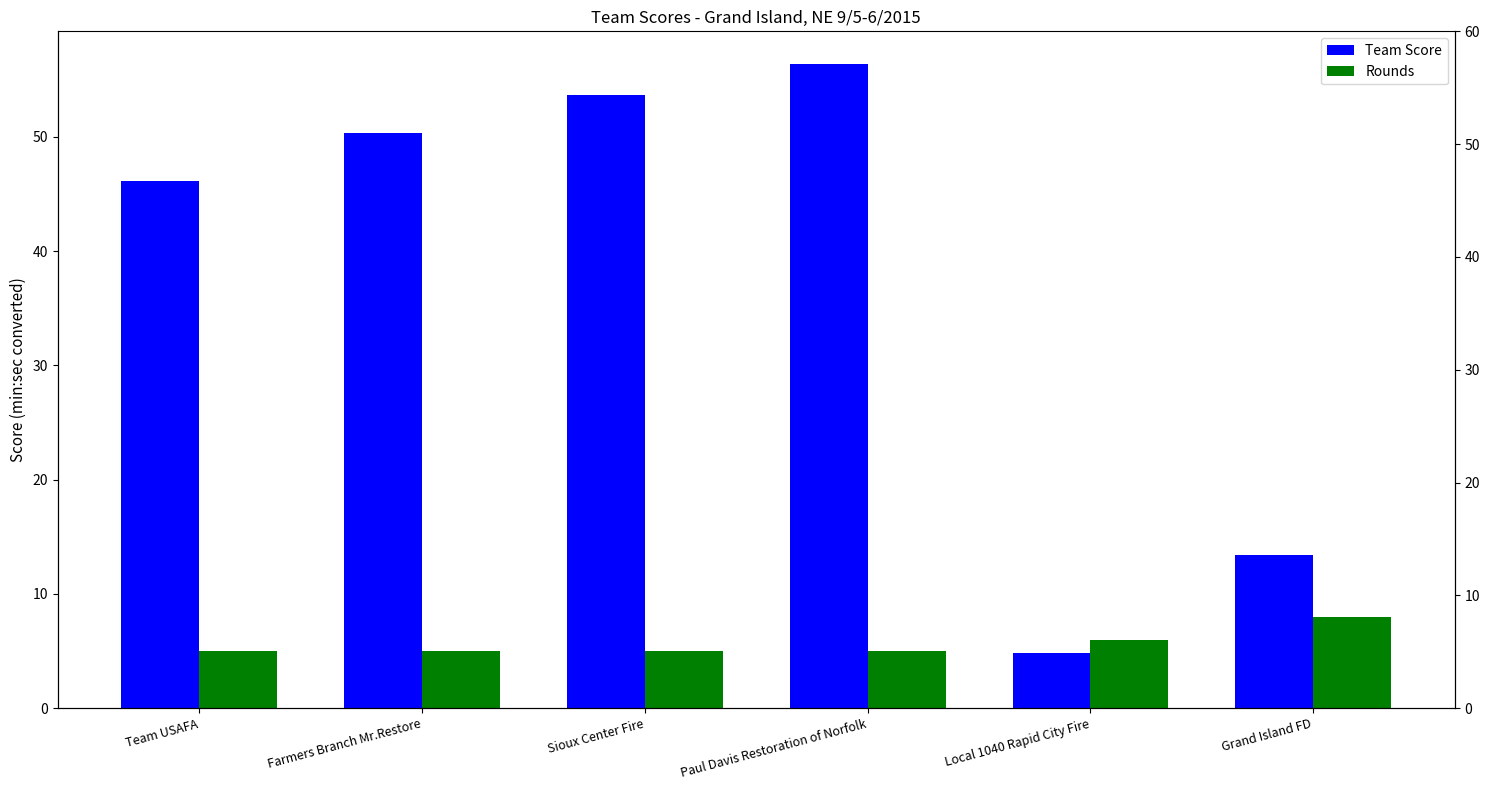

Is it true that Rounds equals 2.2 at Grand Island FD?

False